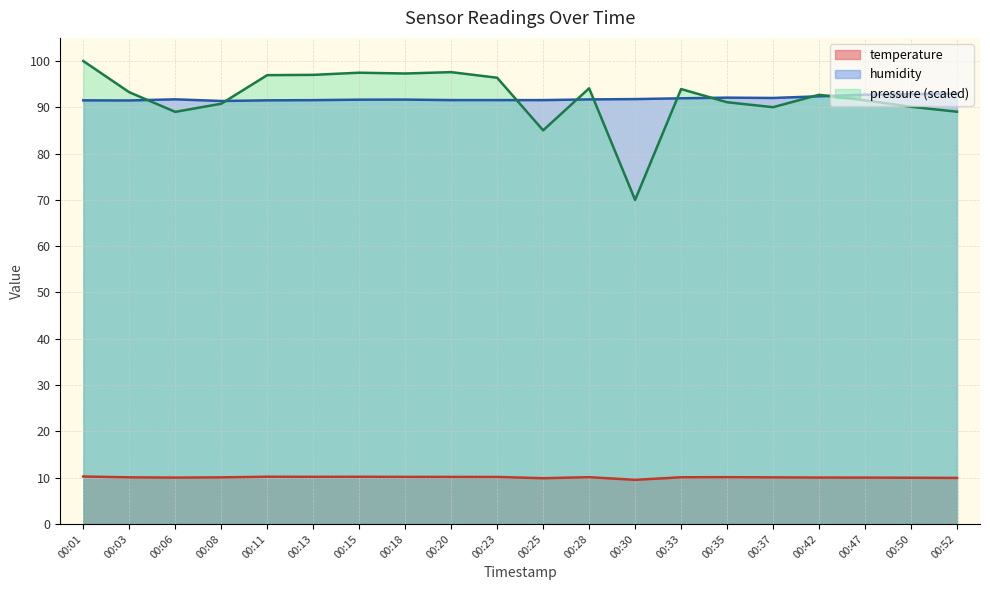

True or false: humidity and temperature intersect in this chart.

False